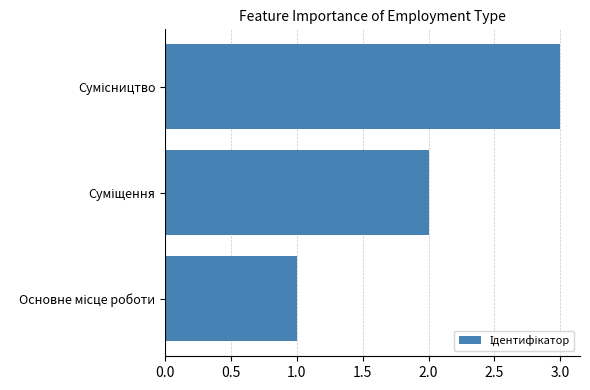

What is the sum of all values?

6